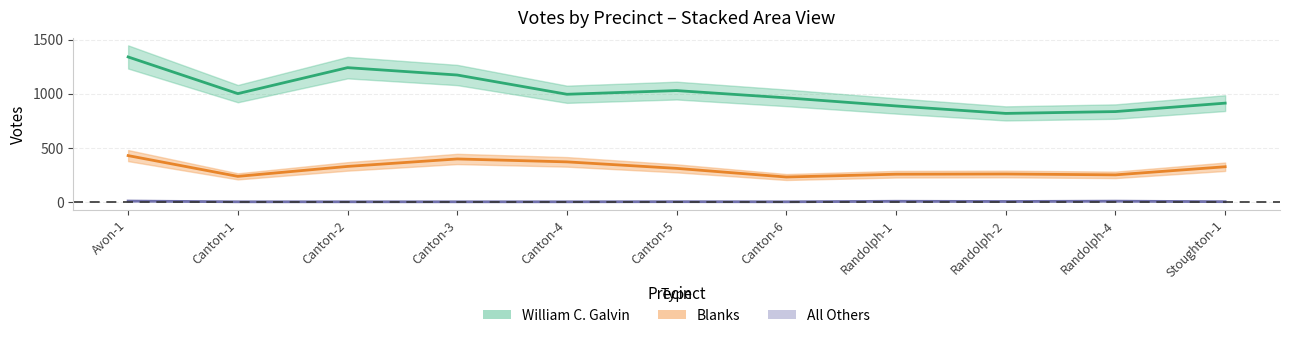

Reading right to left, list all the values displayed in this chart.

William C. Galvin: 912	834	817	886	961	1028	994	1172	1240	1000	1339
Blanks: 324	249	257	255	229	309	369	396	327	235	427
All Others: 1	6	3	5	0	1	0	0	0	0	7